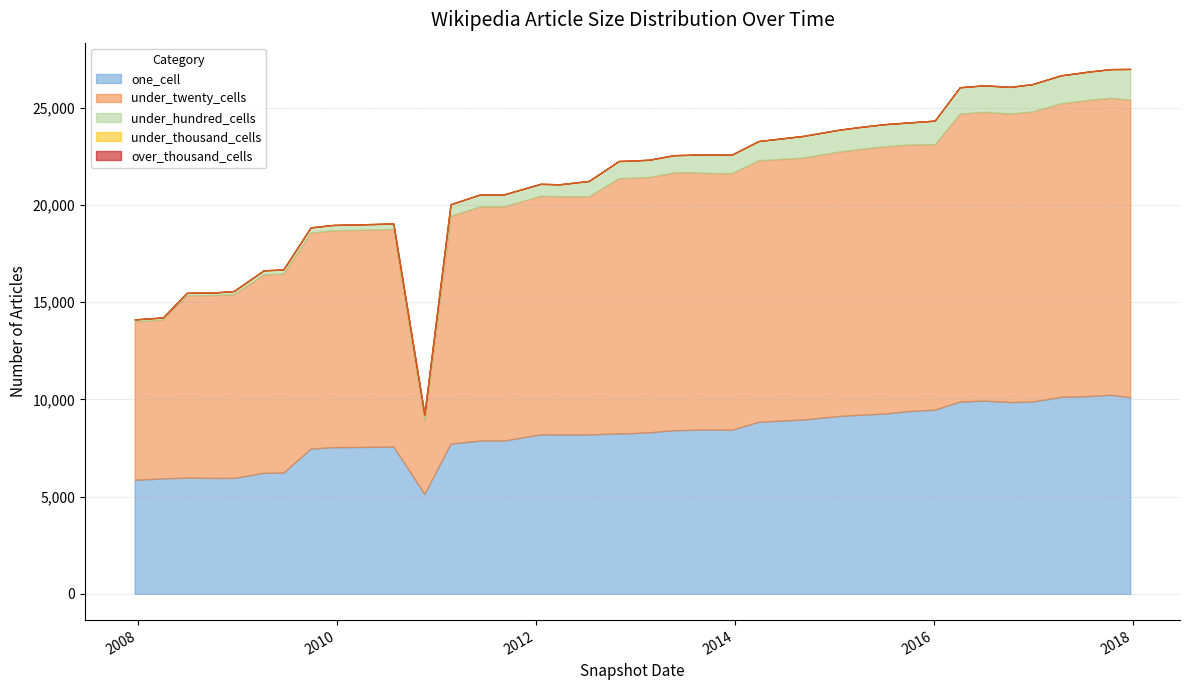

At 2016-12-27, list the series in order from largest to smallest.

under_twenty_cells, one_cell, under_hundred_cells, under_thousand_cells, over_thousand_cells